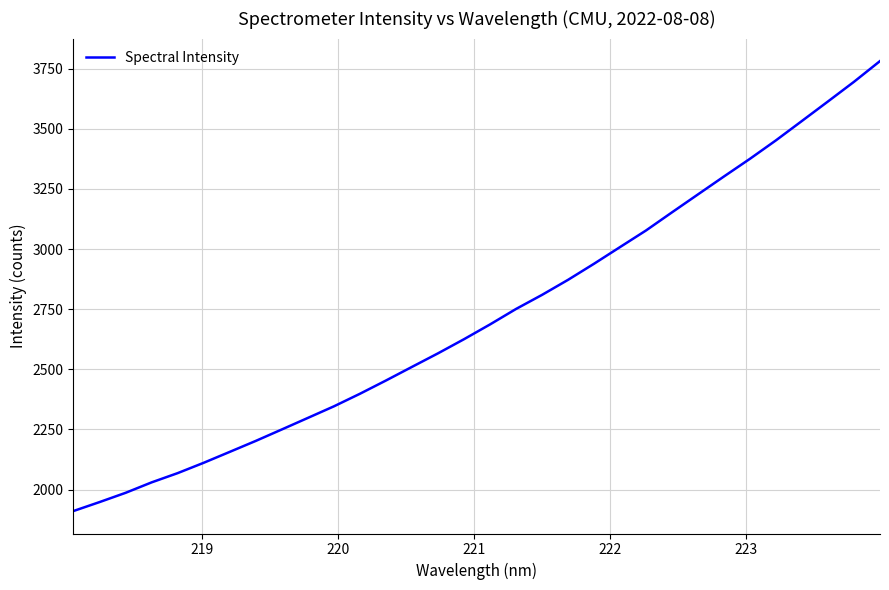

What is the maximum value shown in the chart?

3781.4